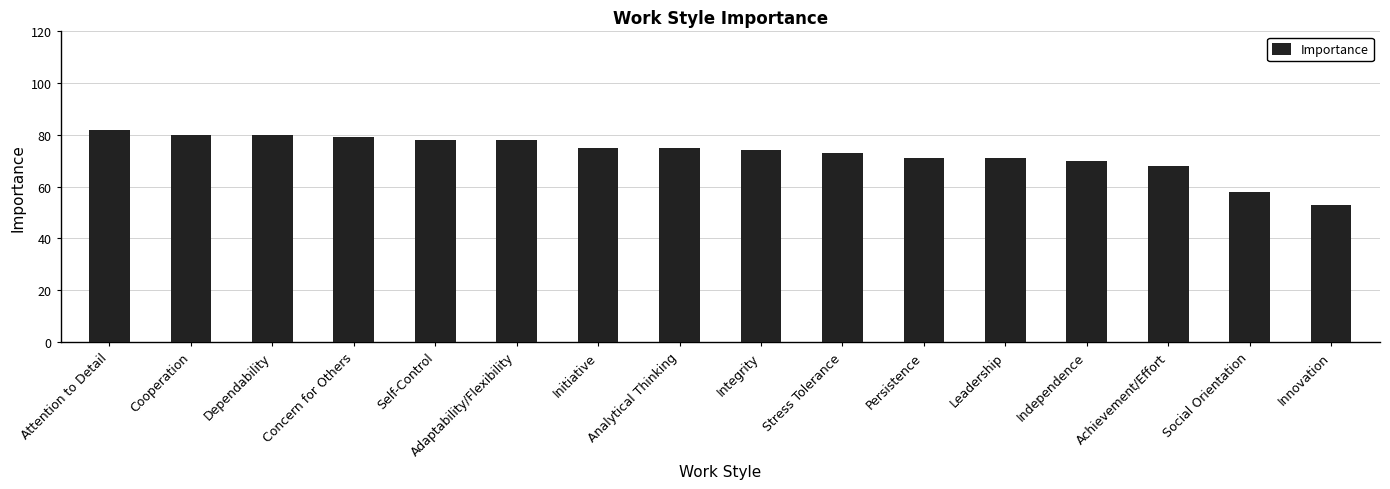

What value does the data have at Stress Tolerance?

73